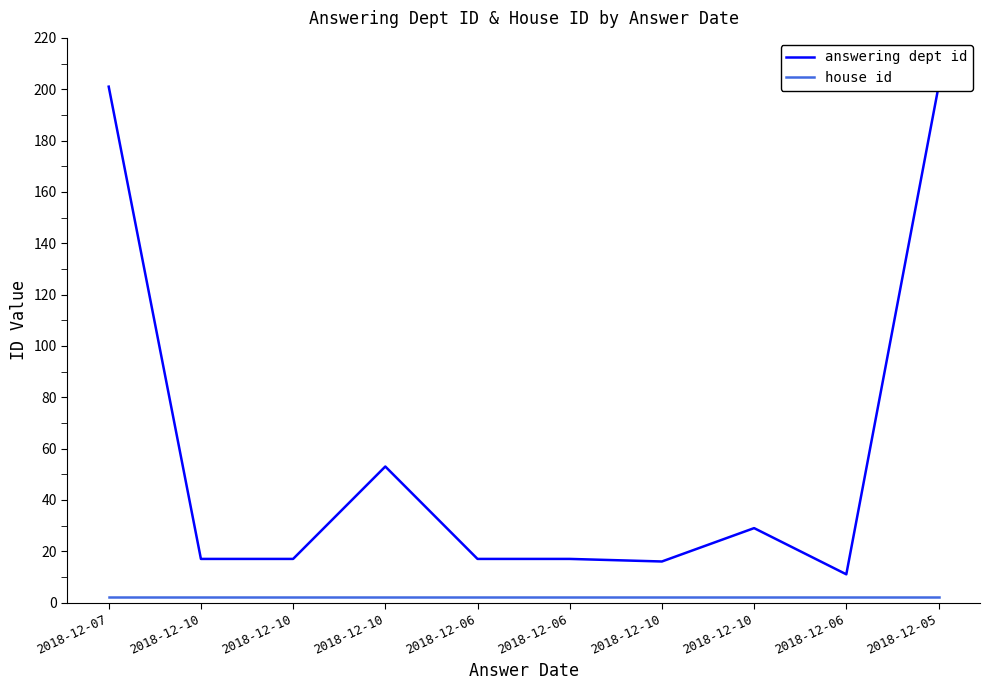

Which category has the highest value across all series?

2018-12-07